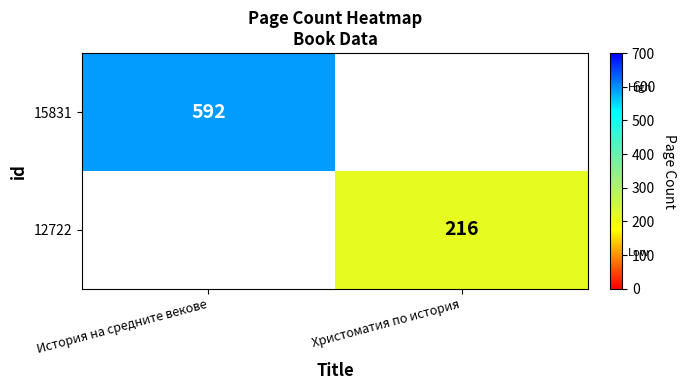

True or false: 15831 has a value of 164 at История на средните векове.

False